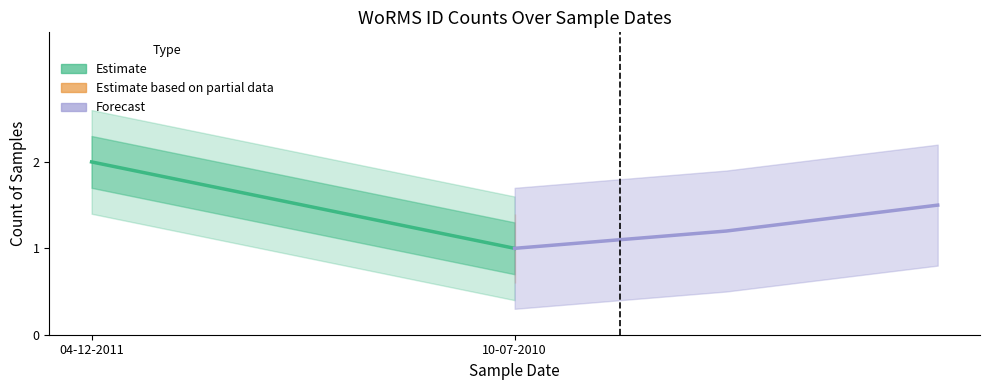

Is it true that the value at 10-07-2010 is 1?

True